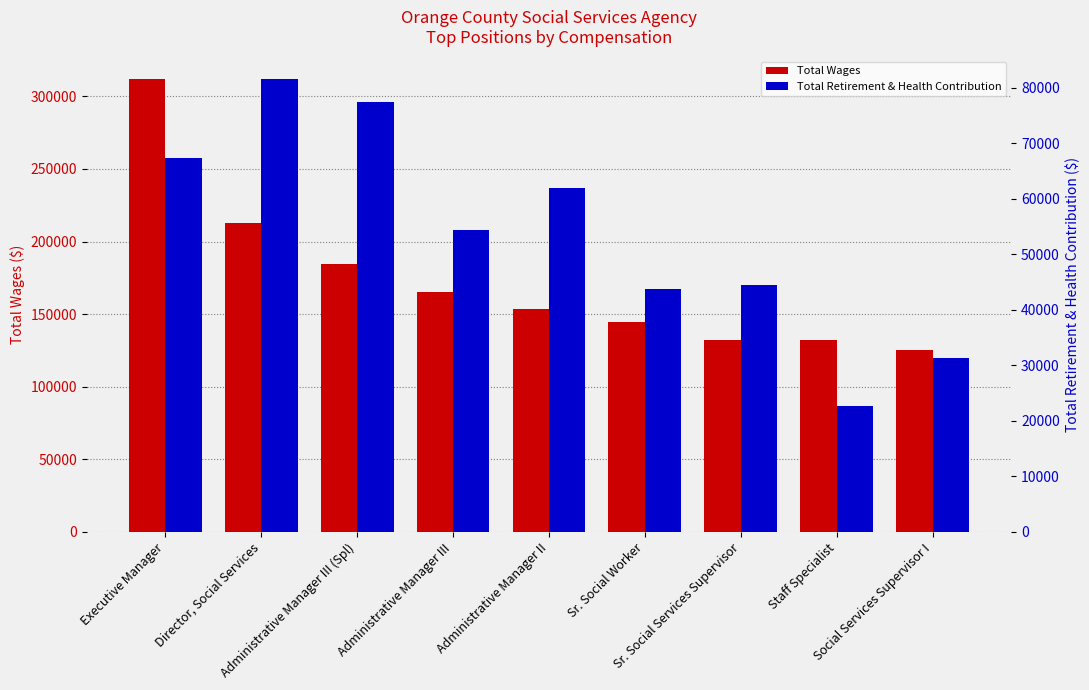

The value of Total Retirement & Health Contribution at Staff Specialist is 34670. True or false?

False